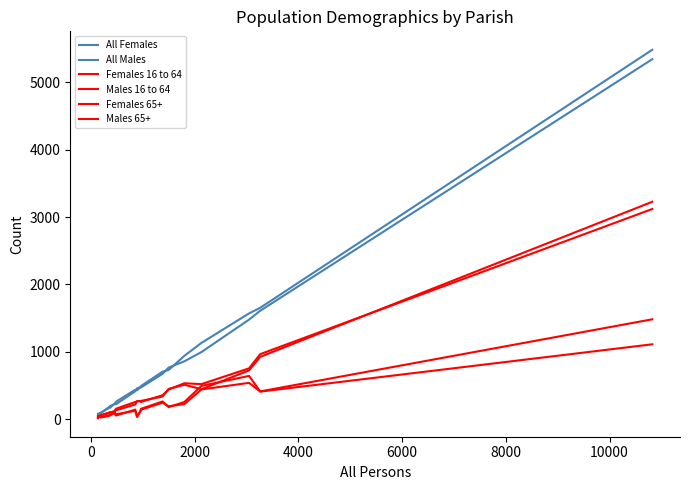

How many lines are shown in the chart?

6